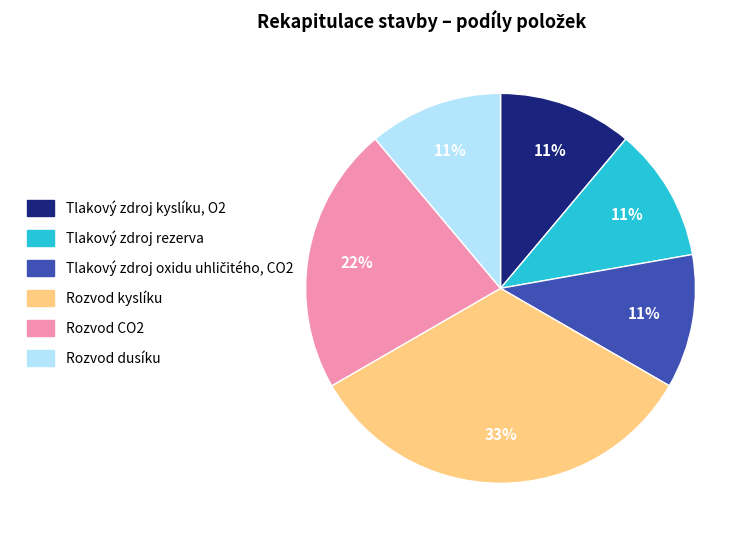

What percentage is the Rozvod CO2 slice, to the nearest percent?

22%